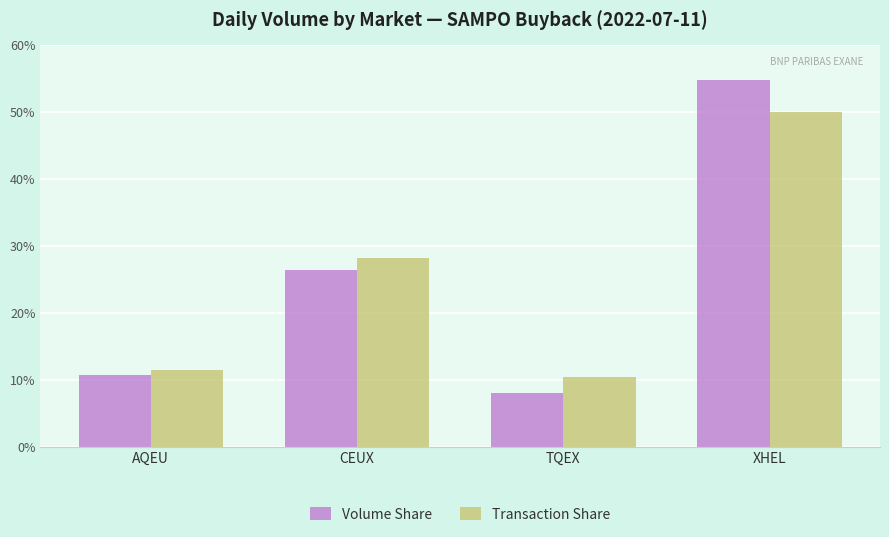

What is the sum of the Transaction Share values at CEUX and XHEL?

78.2